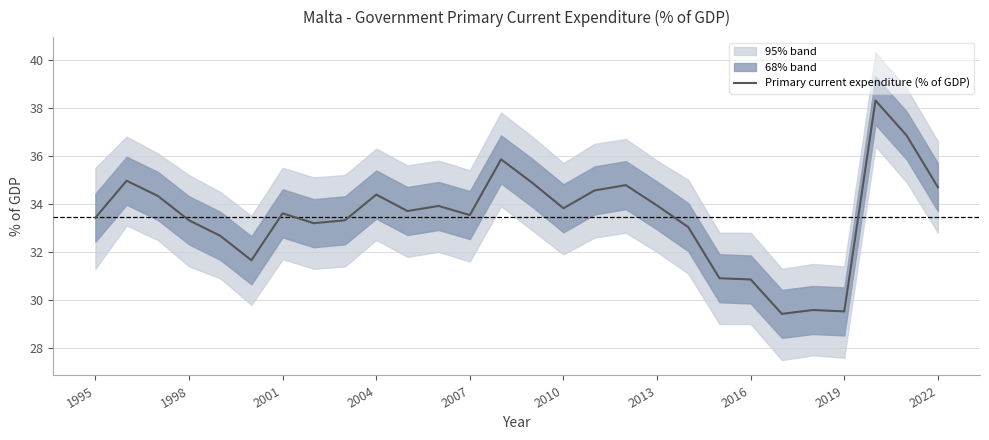

Is it true that Primary current expenditure (% of GDP) equals 47.7 at 2010?

False